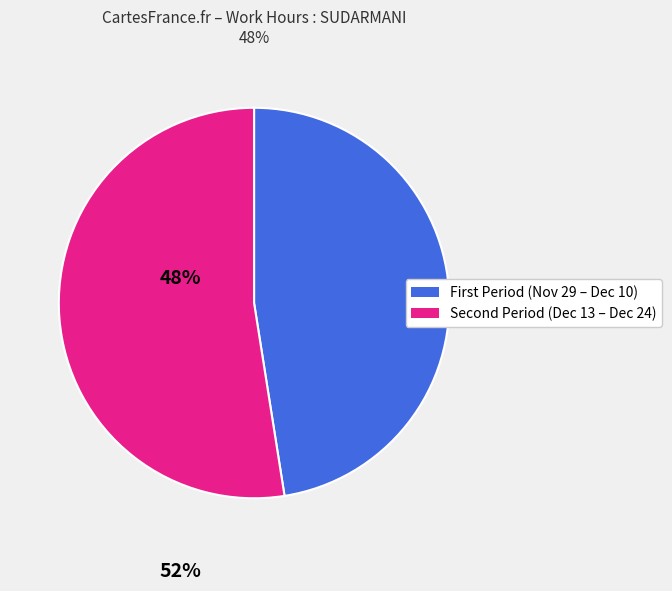

Does any single category account for the majority?

Yes